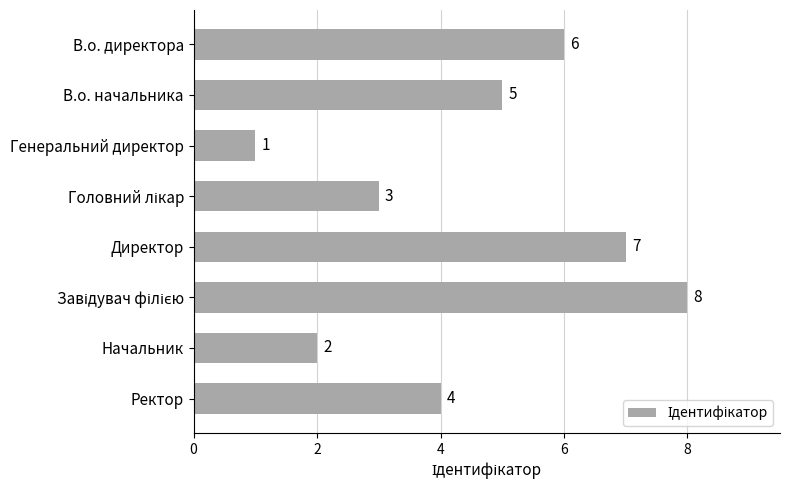

What is the minimum value shown in the chart?

1